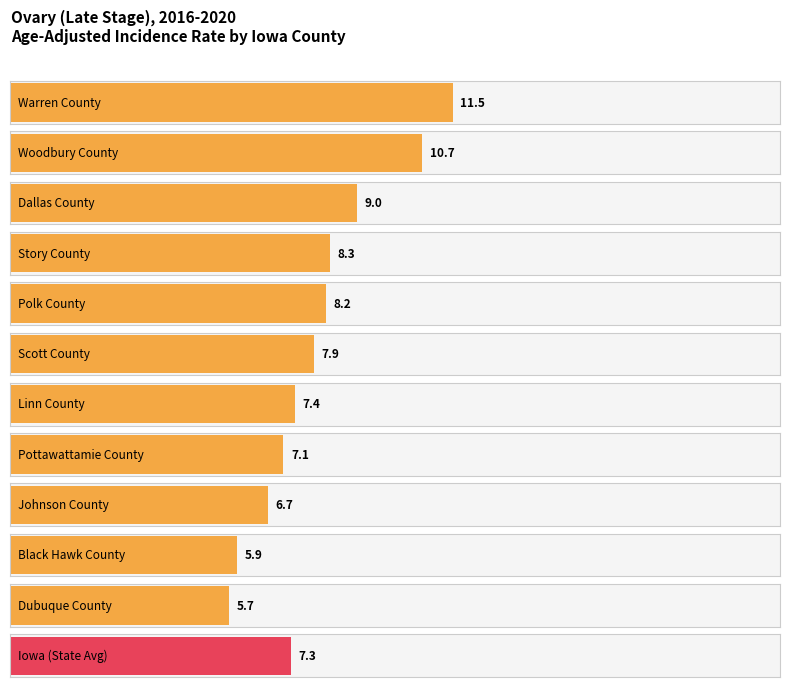

What is the label of the 8th bar from the right?

Polk County